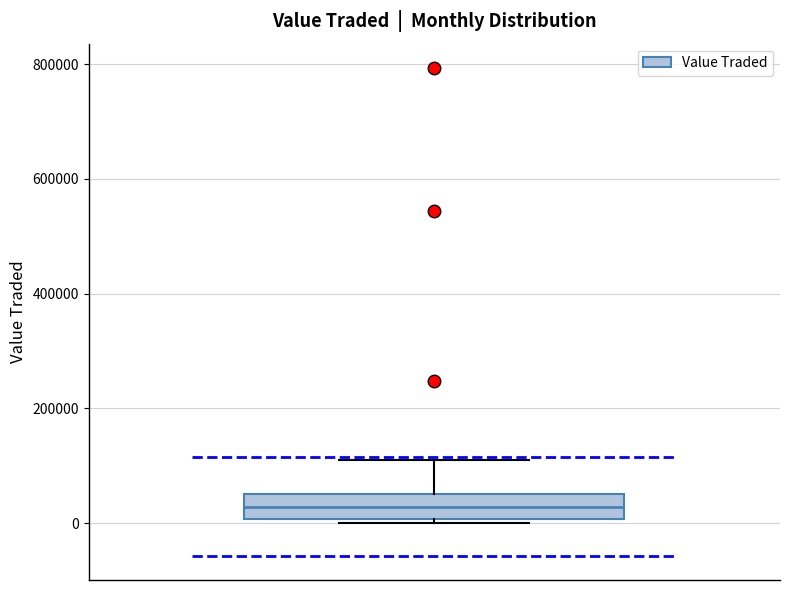

Where does the upper whisker of the box end on the y-axis? The values are not printed on the chart, so give them approximately, as read against the axis.

100000